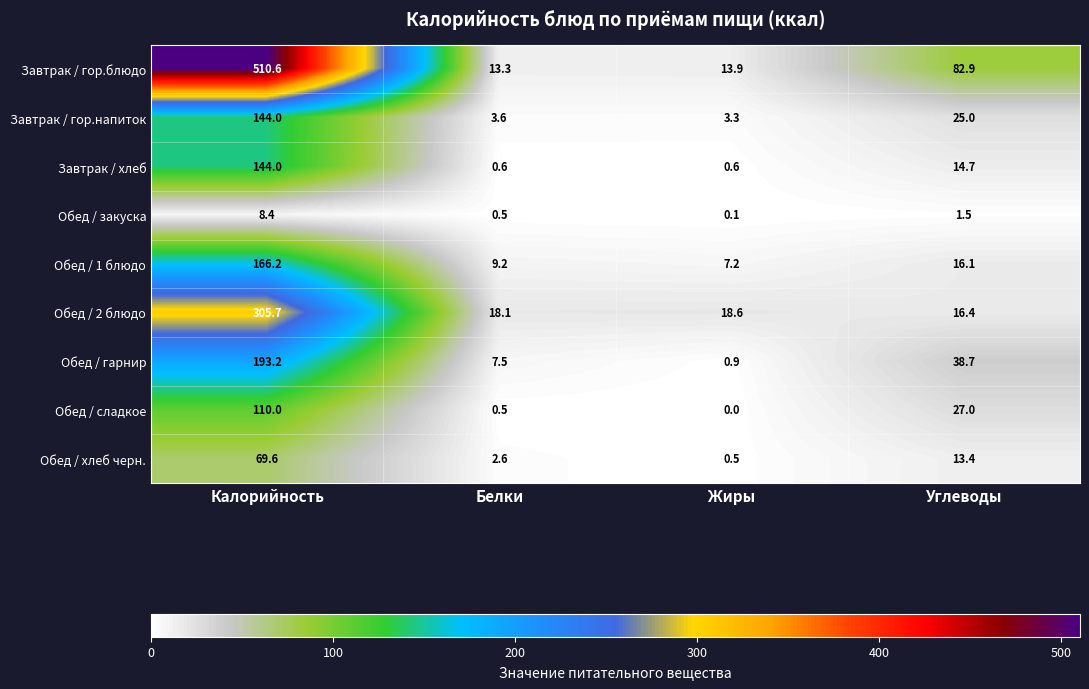

Is it true that Завтрак / гор.напиток equals 144.0 at Калорийность?

True